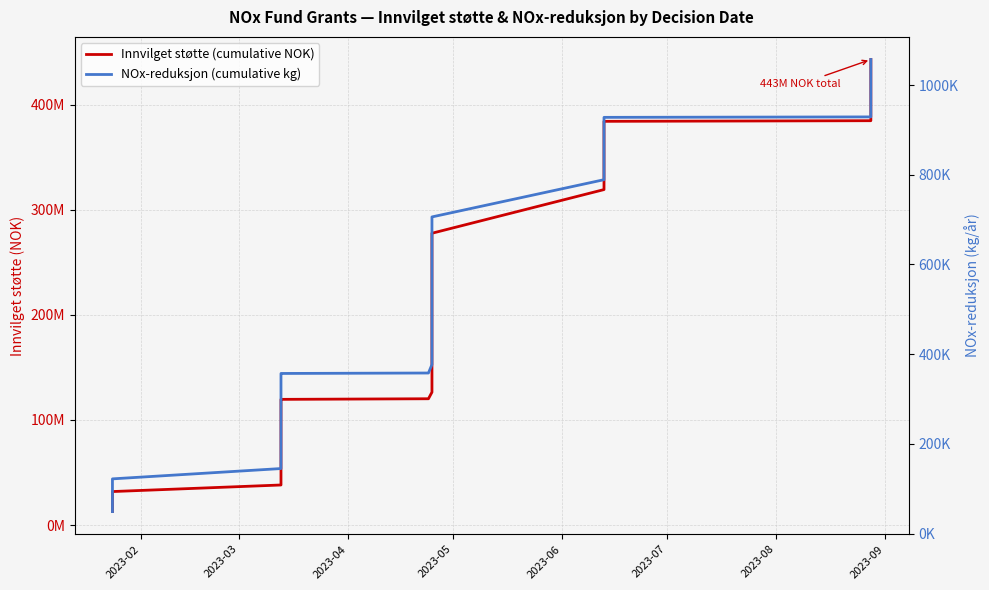

Rank the series by their maximum value, from highest to lowest.

Innvilget støtte (cumulative NOK), NOx-reduksjon (cumulative kg)